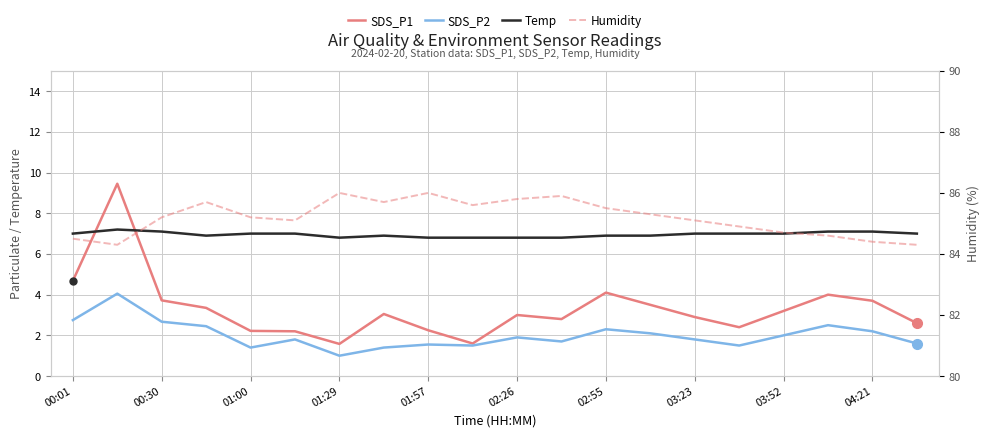

What is the value of the SDS_P2 point at the 15th from the left?

1.8